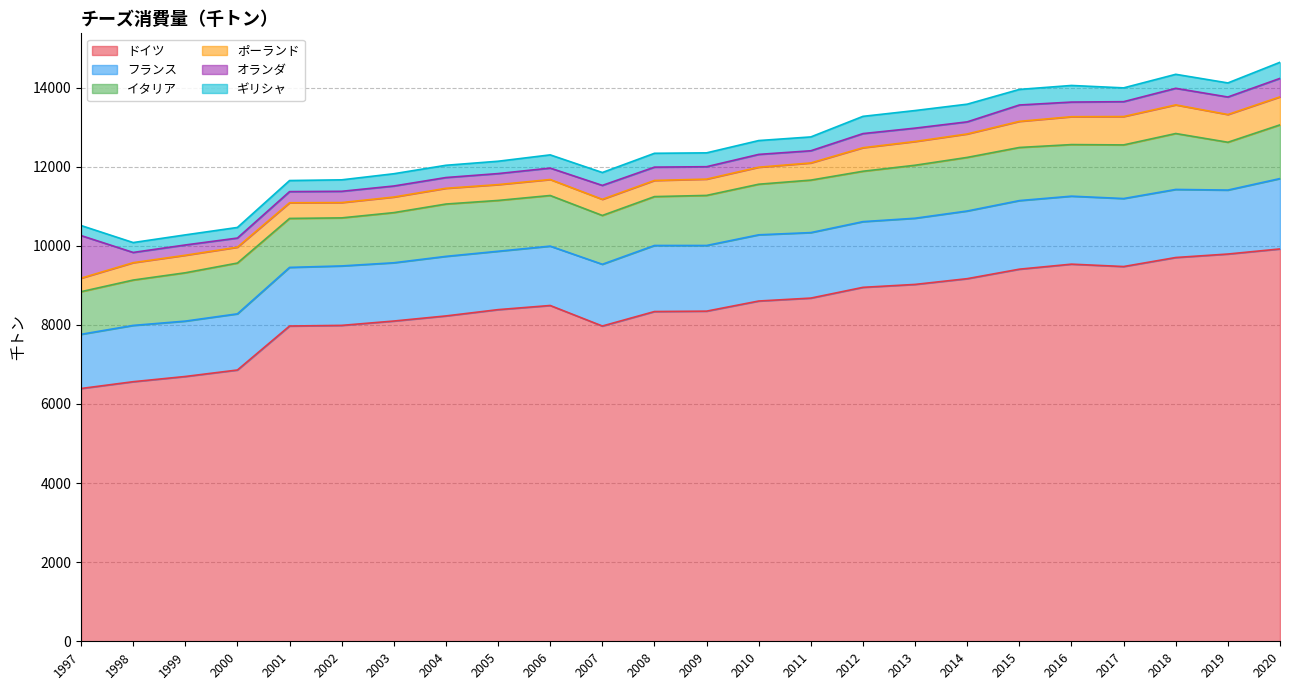

Between 2014 and 2012, which is larger?

2014